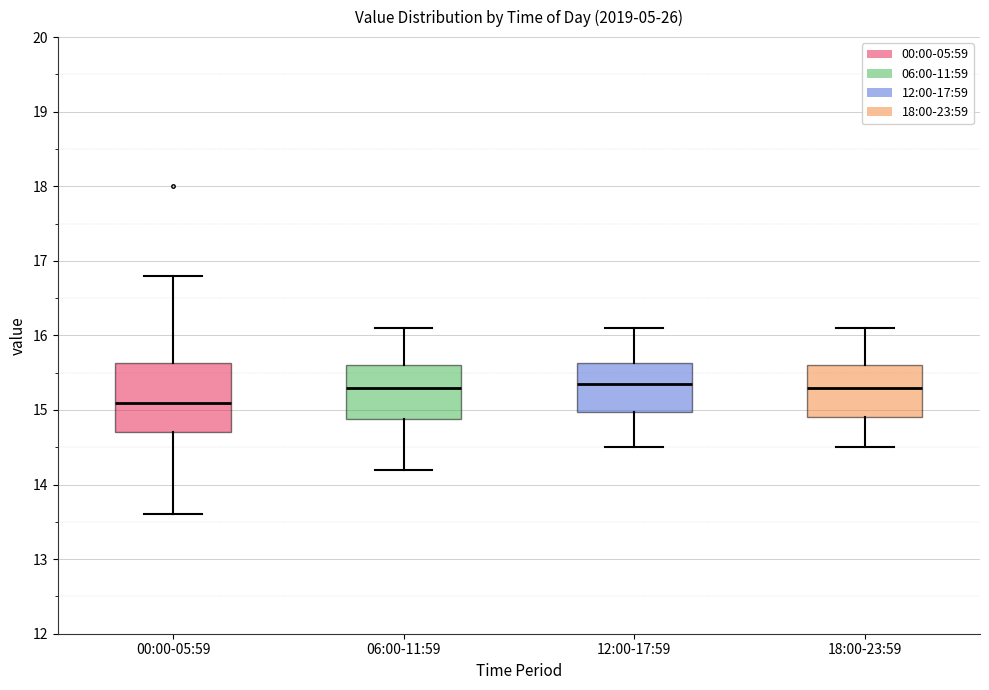

Where does the upper whisker of the box for 06:00-11:59 end on the y-axis? The values are not printed on the chart, so give them approximately, as read against the axis.

16.1